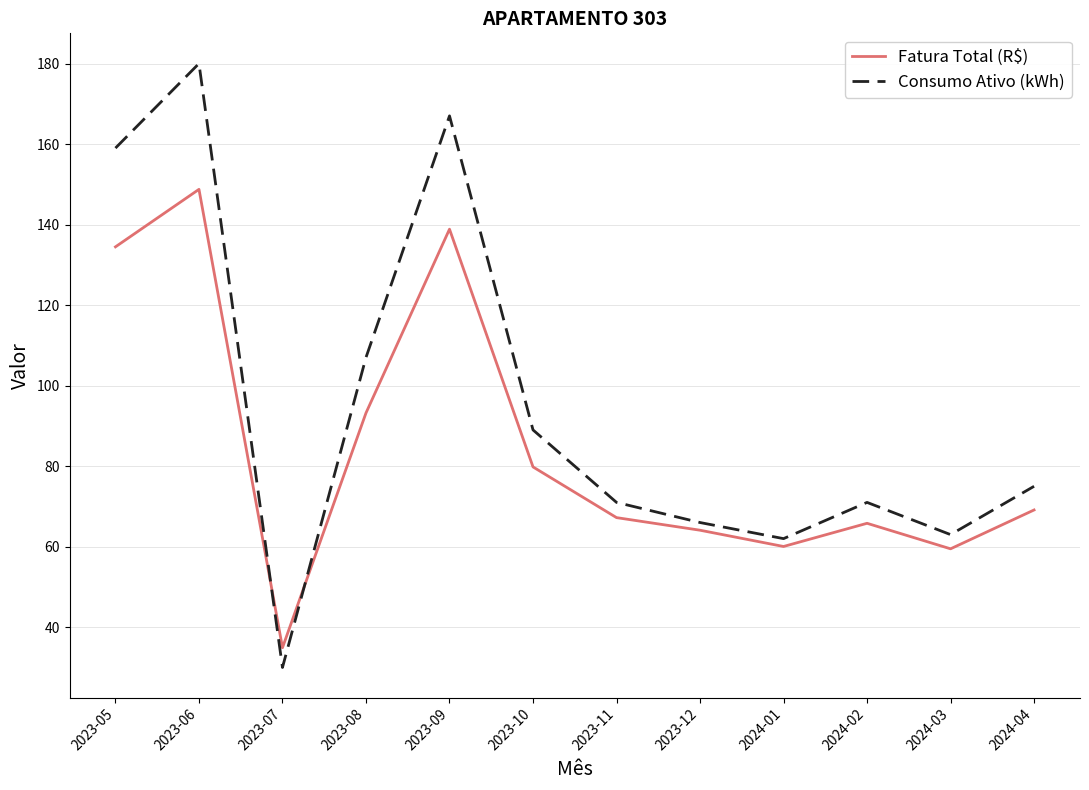

At which label does Consumo Ativo (kWh) reach its minimum?

2023-07